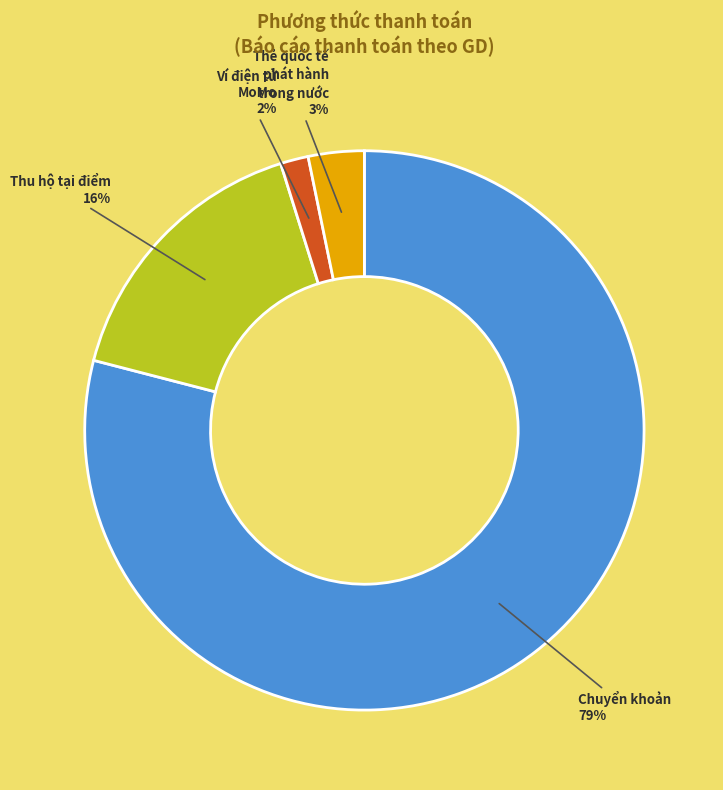

Which has a higher value, Ví điện tử MoMo or Thẻ quốc tế phát hành trong nước?

Thẻ quốc tế phát hành trong nước